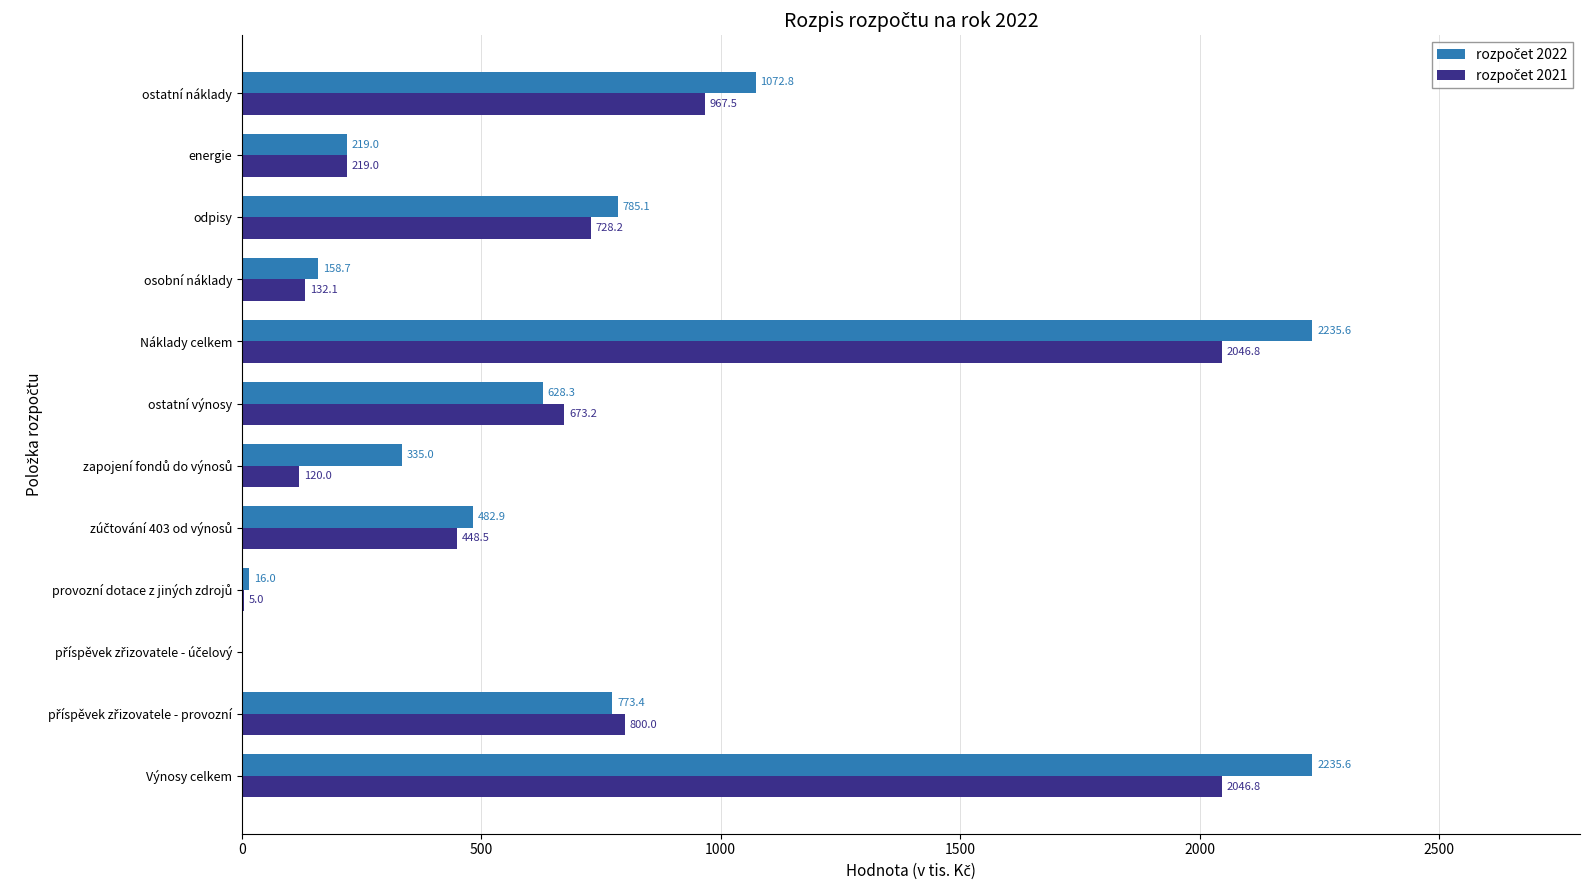

What is the maximum value shown in the chart?

2235.6